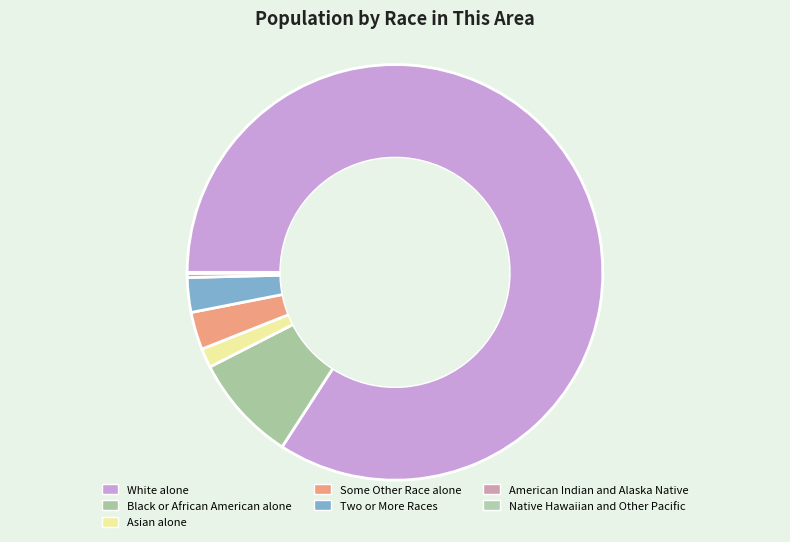

Does any single category account for the majority?

Yes